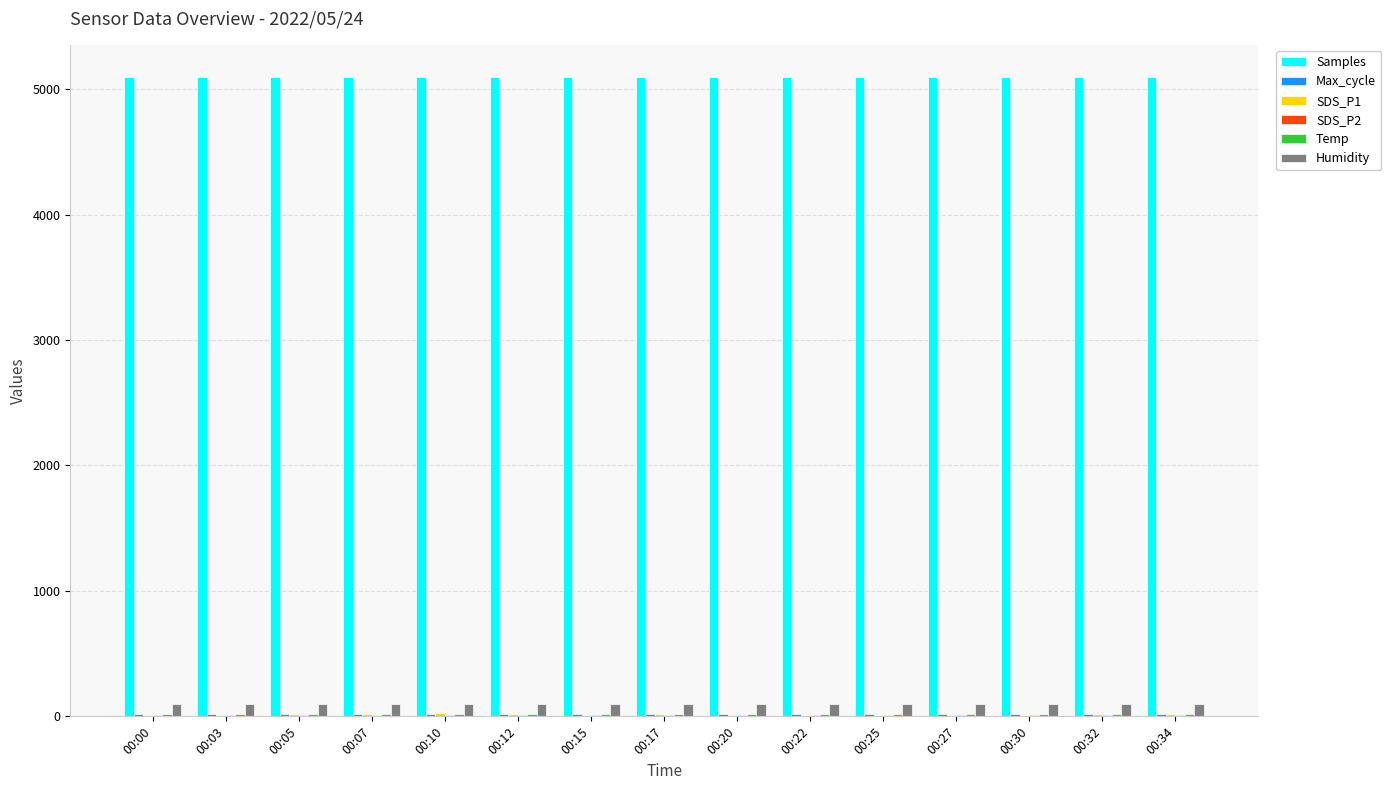

Which series has the largest total across all categories?

Samples